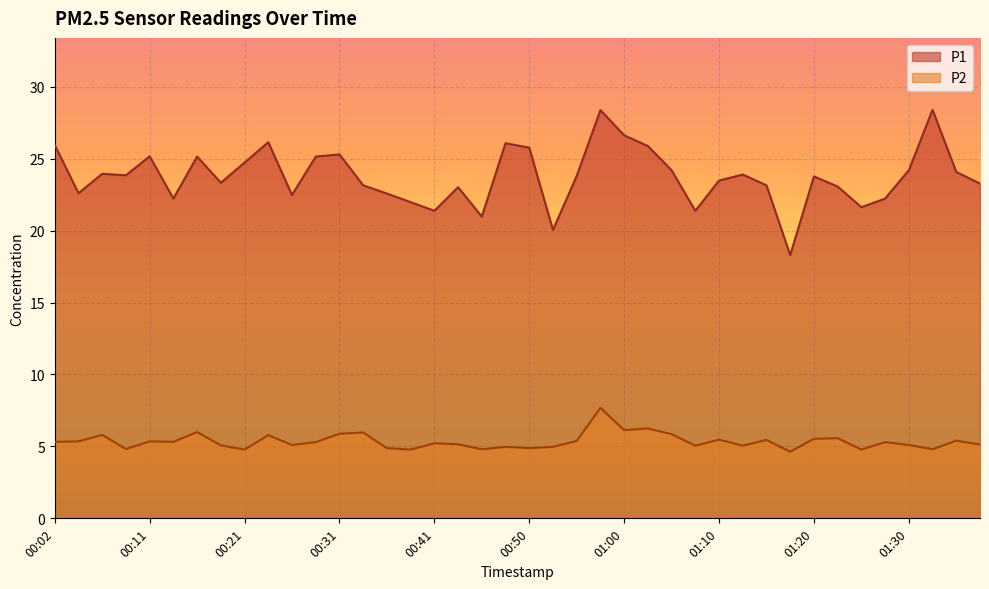

What is the label of the 5th point from the right?

01:27